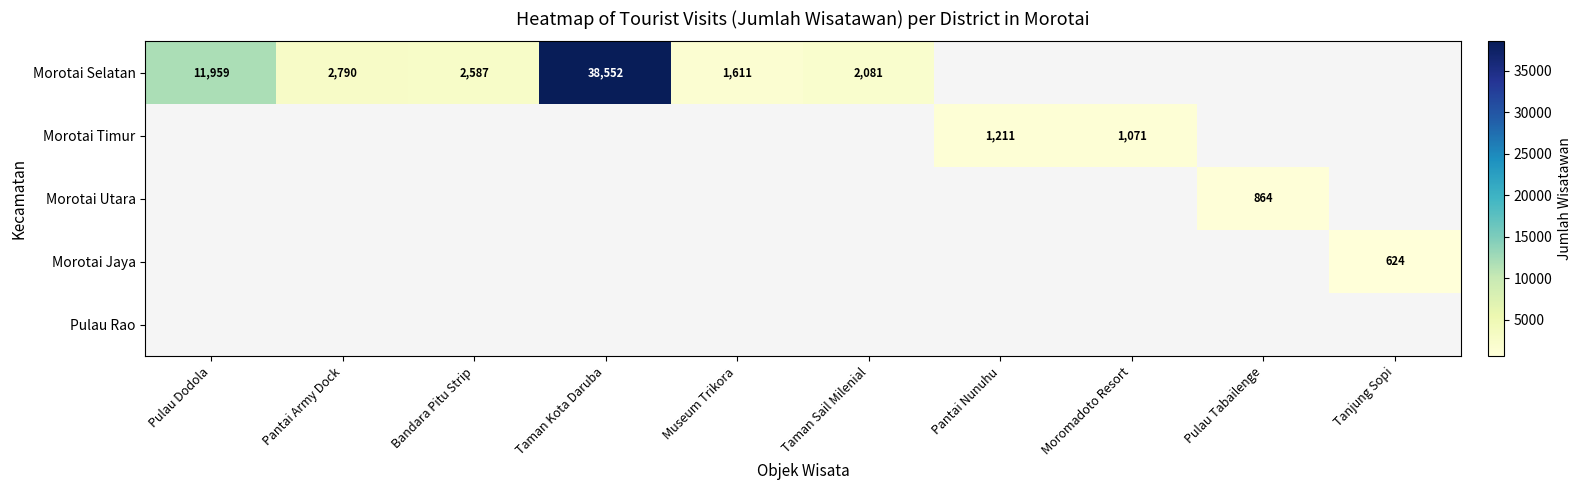

Is it true that Morotai Jaya equals 167 at Tanjung Sopi?

False